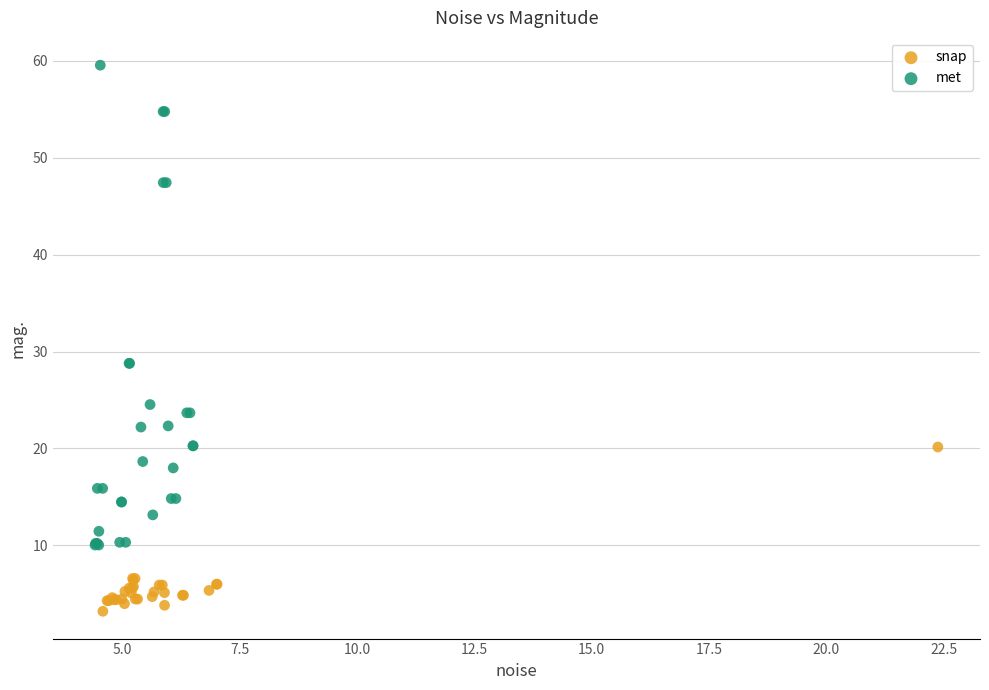

Which series contains the lowest Y value?

snap